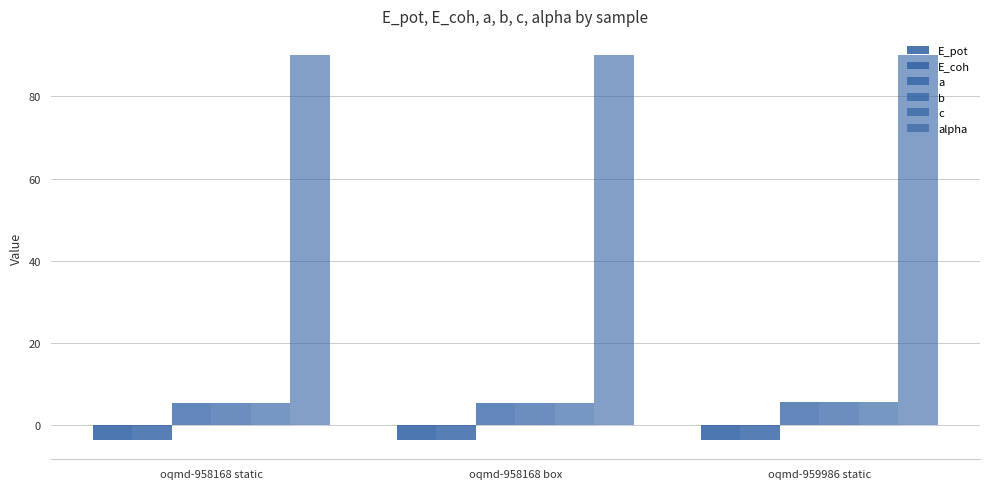

List the labels in order of E_coh value, smallest first.

oqmd-958168 static, oqmd-958168 box, oqmd-959986 static